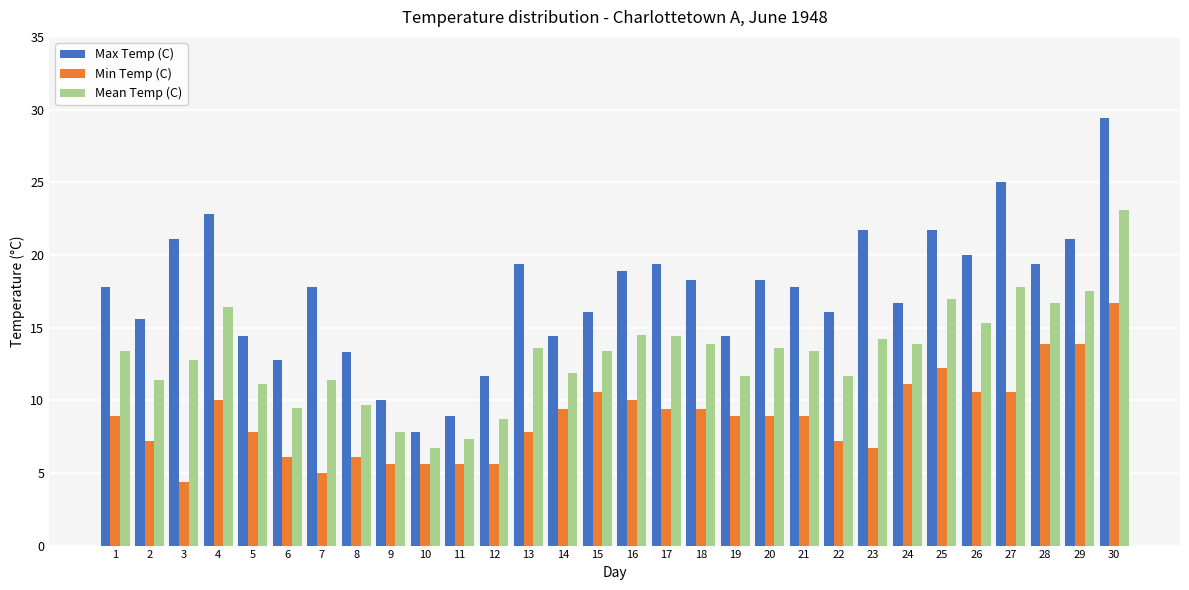

How many data points in Min Temp (C) are above 8?

17